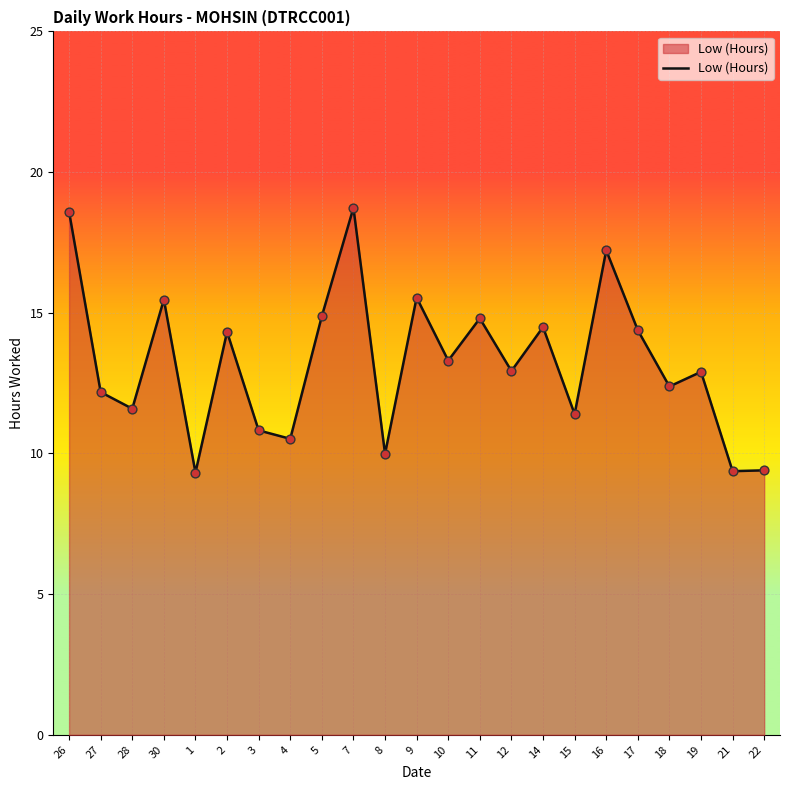

Approximately how many times larger is the value at 10 compared to 1?

1.4